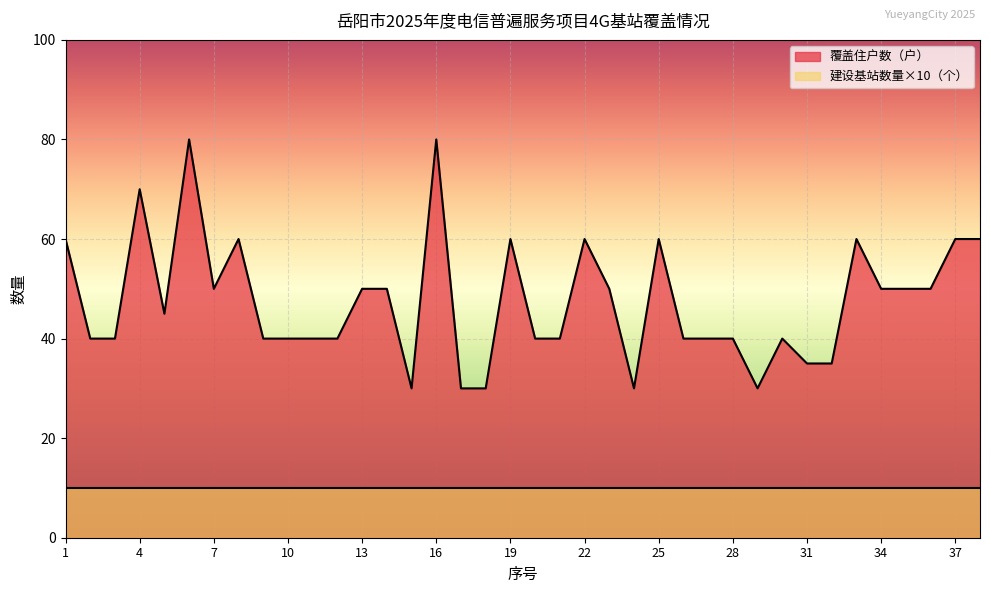

List the labels in order of value, smallest first.

15, 17, 18, 24, 29, 31, 32, 2, 3, 9, 10, 11, 12, 20, 21, 26, 27, 28, 30, 5, 7, 13, 14, 23, 34, 35, 36, 1, 8, 19, 22, 25, 33, 37, 38, 4, 6, 16